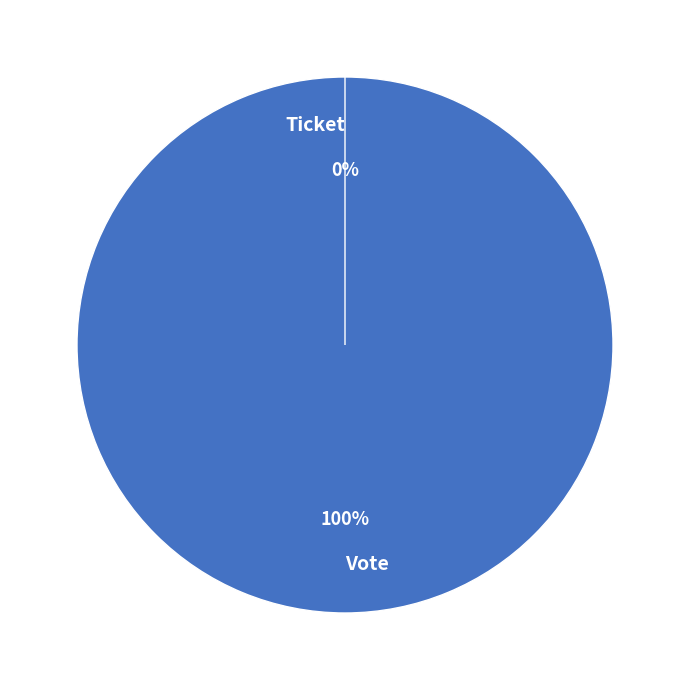

Rank the categories by value from lowest to highest.

Ticket, Vote